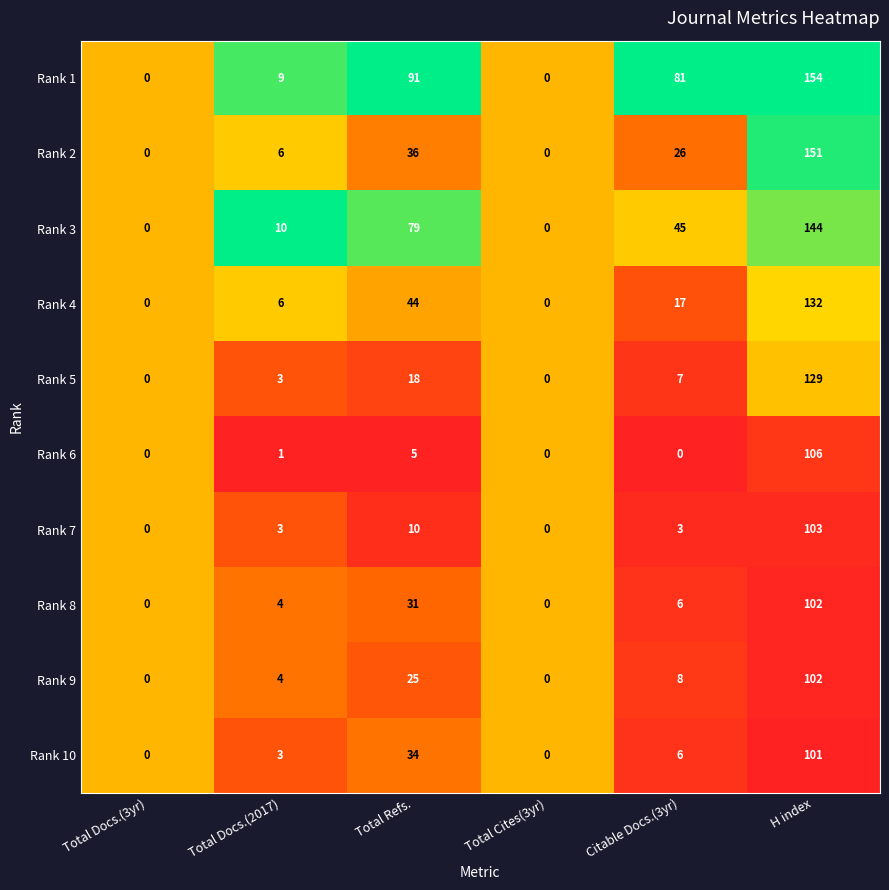

Which category has the highest value across all series?

H index